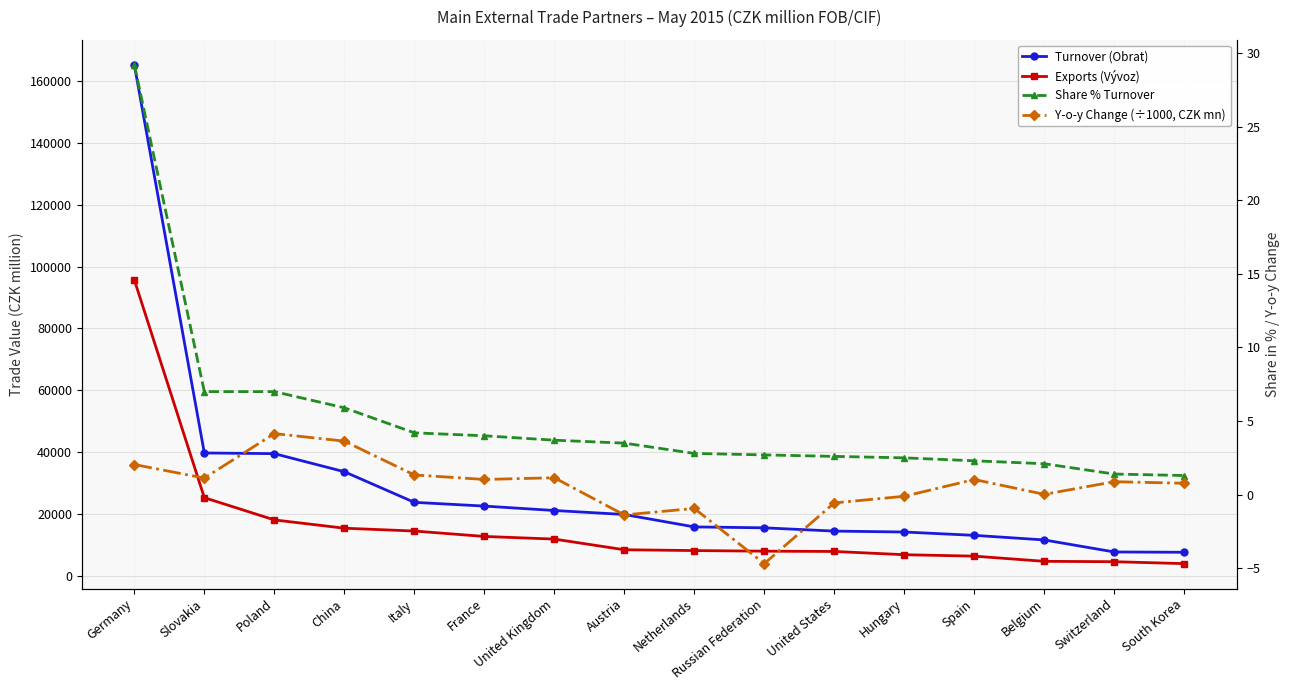

Reading left to right, list all the values displayed in this chart.

Turnover (Obrat): Germany=165247.0	Slovakia=39733.0	Poland=39507.0	China=33667.0	Italy=23765.0	France=22554.0	United Kingdom=21125.0	Austria=19840.0	Netherlands=15817.0	Russian Federation=15524.0	United States=14465.0	Hungary=14169.0	Spain=13089.0	Belgium=11608.0	Switzerland=7715.0	South Korea=7615.0
Exports (Vývoz): Germany=95700.0	Slovakia=25275.0	Poland=18082.0	China=15400.0	Italy=14486.0	France=12737.0	United Kingdom=11879.0	Austria=8430.0	Netherlands=8169.0	Russian Federation=7973.0	United States=7880.0	Hungary=6830.0	Spain=6366.0	Belgium=4690.0	Switzerland=4564.0	South Korea=3945.0
Share % Turnover: Germany=29.2	Slovakia=7.0	Poland=7.0	China=5.9	Italy=4.2	France=4.0	United Kingdom=3.7	Austria=3.5	Netherlands=2.8	Russian Federation=2.7	United States=2.6	Hungary=2.5	Spain=2.3	Belgium=2.1	Switzerland=1.4	South Korea=1.3
Y-o-y Change (÷1000, CZK mn): Germany=2.0	Slovakia=1.1	Poland=4.1	China=3.6	Italy=1.3	France=1.0	United Kingdom=1.1	Austria=-1.4	Netherlands=-0.9	Russian Federation=-4.7	United States=-0.6	Hungary=-0.1	Spain=1.0	Belgium=0.0	Switzerland=0.9	South Korea=0.8